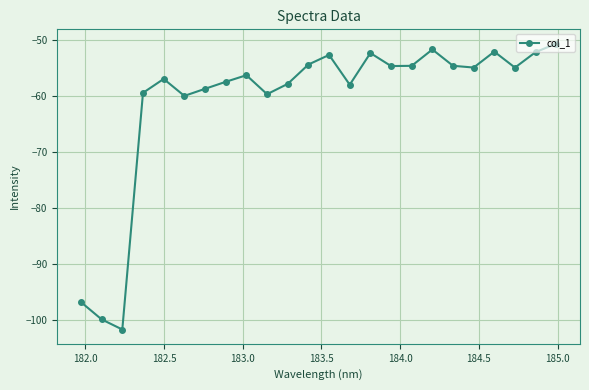

How many interior local peaks (higher than both neighbors) does the data have?

6